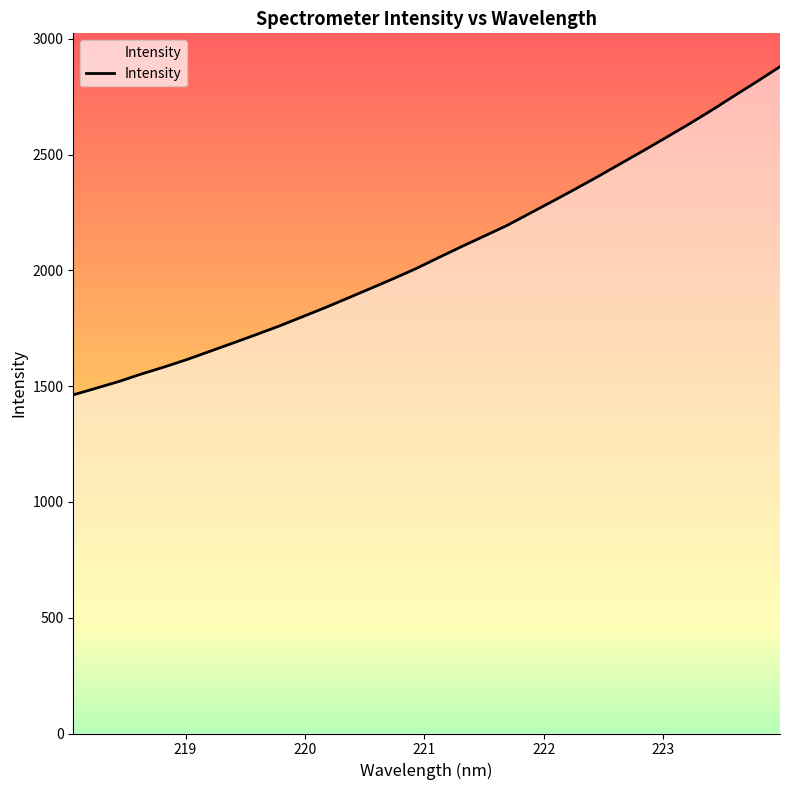

What is the average value?

2080.7